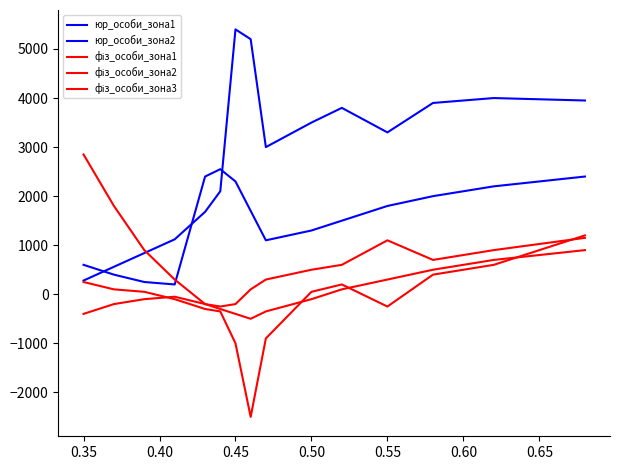

List the series in order of their peak value, highest first.

юр_особи_зона1, фіз_особи_зона1, юр_особи_зона2, фіз_особи_зона2, фіз_особи_зона3